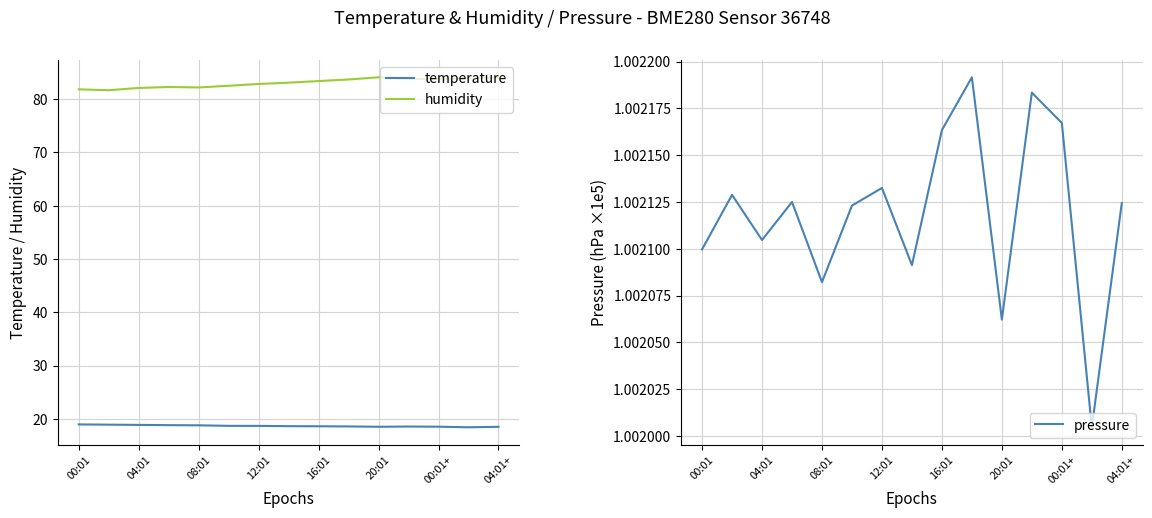

How many data points in humidity are above 83?

8